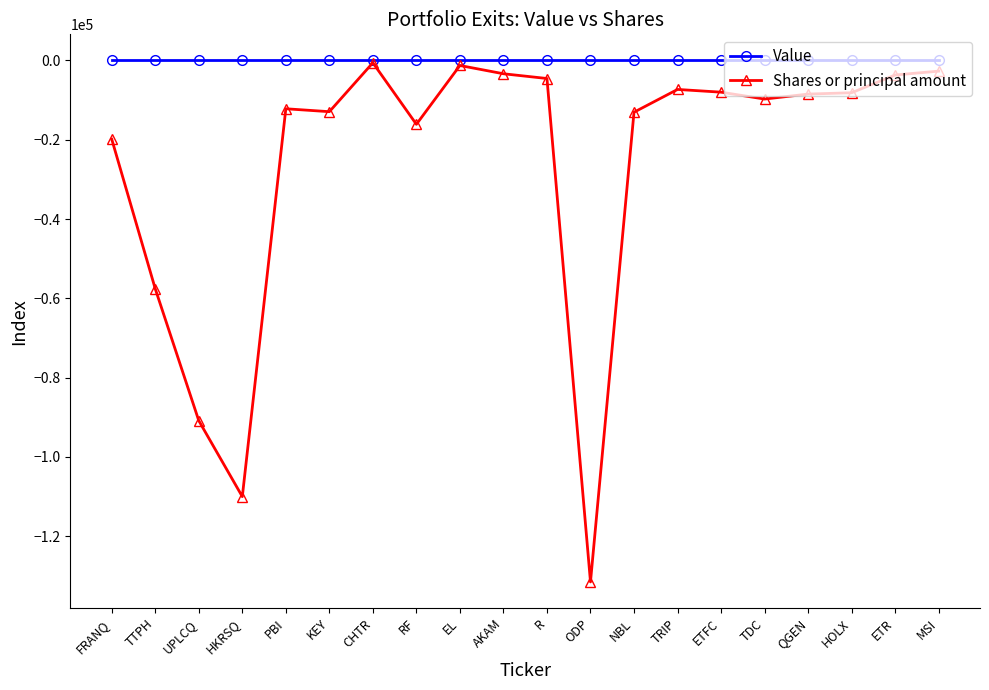

Which series has the widest spread of values?

Shares or principal amount